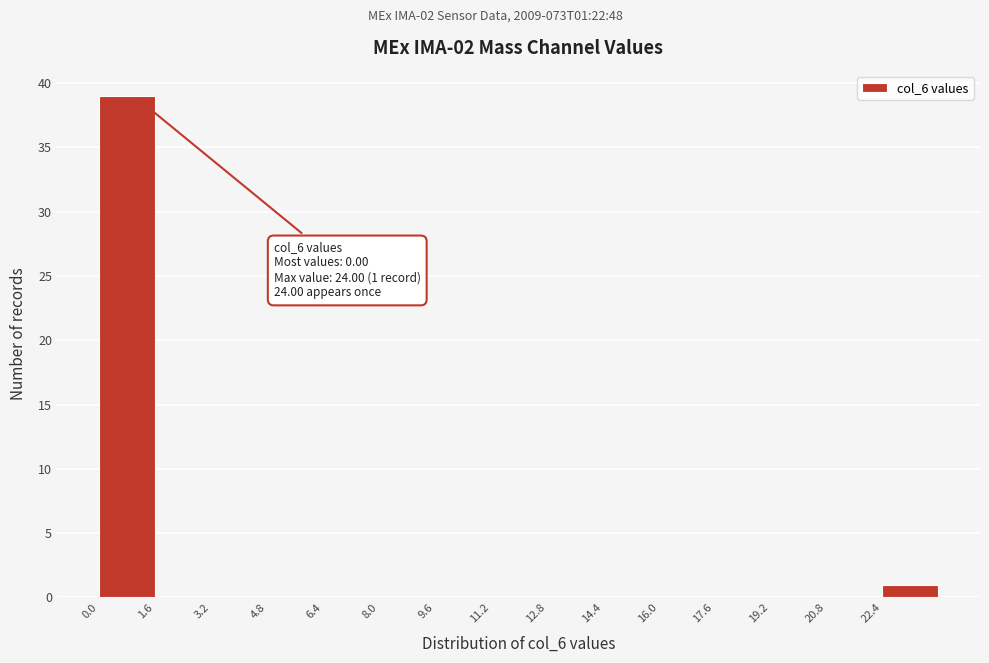

Over which range of the x-axis is the bar tallest?

0.0 to 1.6